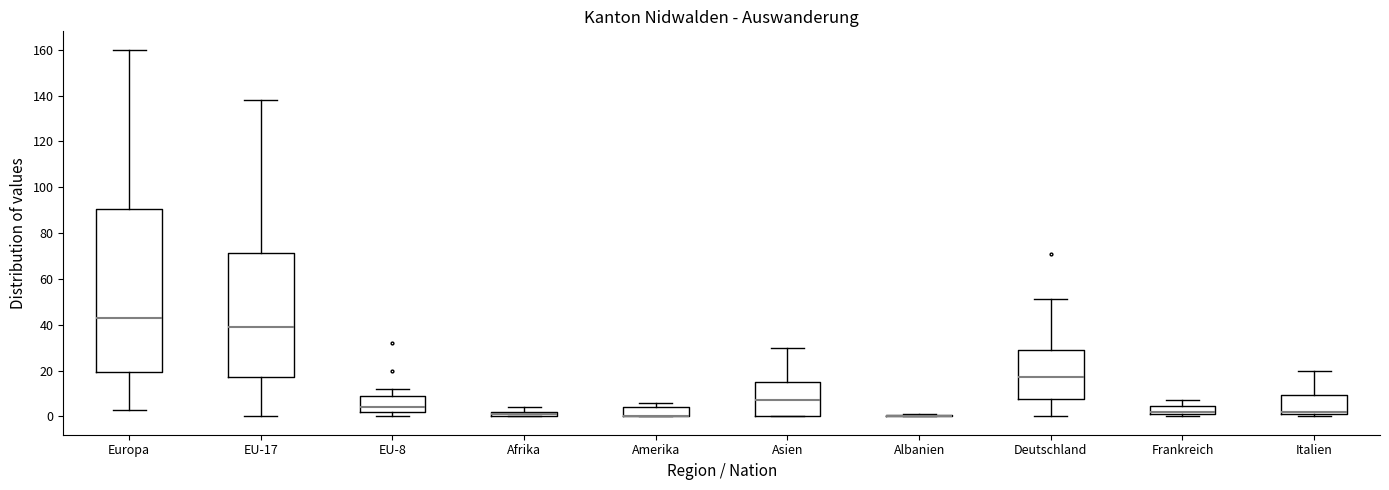

Comparing the boxes themselves (not the whiskers), which one is the tallest?

Europa